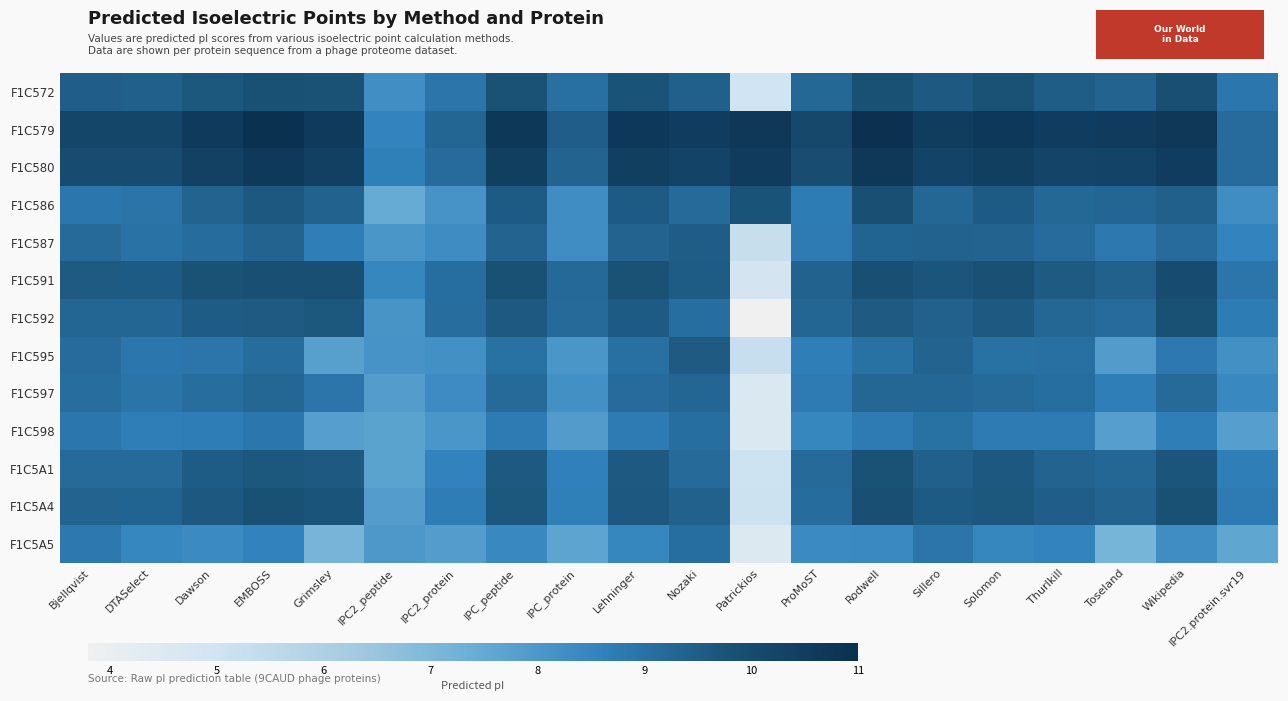

Reading left to right, list all the values displayed in this chart.

F1C572: Bjellqvist=9.5	DTASelect=9.4	Dawson=9.7	EMBOSS=9.8	Grimsley=9.8	IPC2_peptide=8.3	IPC2_protein=8.9	IPC_peptide=9.8	IPC_protein=9.0	Lehninger=9.7	Nozaki=9.4	Patrickios=5.0	ProMoST=9.2	Rodwell=9.8	Sillero=9.6	Solomon=9.8	Thurlkill=9.5	Toseland=9.4	Wikipedia=9.9	IPC2.protein.svr19=8.9
F1C579: Bjellqvist=10.2	DTASelect=10.2	Dawson=10.6	EMBOSS=10.9	Grimsley=10.6	IPC2_peptide=8.5	IPC2_protein=9.3	IPC_peptide=10.7	IPC_protein=9.5	Lehninger=10.7	Nozaki=10.5	Patrickios=10.7	ProMoST=10.1	Rodwell=11.0	Sillero=10.5	Solomon=10.7	Thurlkill=10.5	Toseland=10.6	Wikipedia=10.7	IPC2.protein.svr19=9.1
F1C580: Bjellqvist=10.0	DTASelect=10.0	Dawson=10.4	EMBOSS=10.7	Grimsley=10.4	IPC2_peptide=8.7	IPC2_protein=9.2	IPC_peptide=10.5	IPC_protein=9.3	Lehninger=10.4	Nozaki=10.3	Patrickios=10.6	ProMoST=10.0	Rodwell=10.7	Sillero=10.3	Solomon=10.5	Thurlkill=10.3	Toseland=10.3	Wikipedia=10.5	IPC2.protein.svr19=9.2
F1C586: Bjellqvist=8.9	DTASelect=8.9	Dawson=9.4	EMBOSS=9.6	Grimsley=9.4	IPC2_peptide=7.5	IPC2_protein=8.1	IPC_peptide=9.5	IPC_protein=8.3	Lehninger=9.5	Nozaki=9.2	Patrickios=9.8	ProMoST=8.7	Rodwell=9.9	Sillero=9.3	Solomon=9.5	Thurlkill=9.2	Toseland=9.3	Wikipedia=9.4	IPC2.protein.svr19=8.3
F1C587: Bjellqvist=9.2	DTASelect=9.0	Dawson=9.1	EMBOSS=9.4	Grimsley=8.7	IPC2_peptide=8.0	IPC2_protein=8.3	IPC_peptide=9.3	IPC_protein=8.3	Lehninger=9.4	Nozaki=9.5	Patrickios=5.3	ProMoST=8.8	Rodwell=9.3	Sillero=9.4	Solomon=9.4	Thurlkill=9.2	Toseland=8.8	Wikipedia=9.2	IPC2.protein.svr19=8.5
F1C591: Bjellqvist=9.6	DTASelect=9.5	Dawson=9.8	EMBOSS=9.9	Grimsley=9.9	IPC2_peptide=8.4	IPC2_protein=9.1	IPC_peptide=9.8	IPC_protein=9.2	Lehninger=9.8	Nozaki=9.5	Patrickios=4.8	ProMoST=9.4	Rodwell=9.9	Sillero=9.7	Solomon=9.8	Thurlkill=9.6	Toseland=9.4	Wikipedia=10.0	IPC2.protein.svr19=8.9
F1C592: Bjellqvist=9.3	DTASelect=9.3	Dawson=9.5	EMBOSS=9.6	Grimsley=9.7	IPC2_peptide=8.1	IPC2_protein=9.1	IPC_peptide=9.6	IPC_protein=9.2	Lehninger=9.6	Nozaki=9.1	Patrickios=3.8	ProMoST=9.3	Rodwell=9.6	Sillero=9.4	Solomon=9.6	Thurlkill=9.3	Toseland=9.2	Wikipedia=9.8	IPC2.protein.svr19=8.7
F1C595: Bjellqvist=9.2	DTASelect=8.9	Dawson=8.9	EMBOSS=9.1	Grimsley=7.8	IPC2_peptide=8.1	IPC2_protein=8.2	IPC_peptide=9.0	IPC_protein=8.0	Lehninger=9.0	Nozaki=9.6	Patrickios=5.3	ProMoST=8.7	Rodwell=9.0	Sillero=9.3	Solomon=9.0	Thurlkill=9.0	Toseland=7.9	Wikipedia=8.8	IPC2.protein.svr19=8.2
F1C597: Bjellqvist=9.1	DTASelect=8.9	Dawson=9.1	EMBOSS=9.3	Grimsley=8.9	IPC2_peptide=7.9	IPC2_protein=8.3	IPC_peptide=9.2	IPC_protein=8.2	Lehninger=9.2	Nozaki=9.3	Patrickios=4.6	ProMoST=8.8	Rodwell=9.3	Sillero=9.3	Solomon=9.2	Thurlkill=9.1	Toseland=8.7	Wikipedia=9.2	IPC2.protein.svr19=8.4
F1C598: Bjellqvist=8.9	DTASelect=8.7	Dawson=8.7	EMBOSS=8.9	Grimsley=7.8	IPC2_peptide=7.7	IPC2_protein=8.0	IPC_peptide=8.8	IPC_protein=7.9	Lehninger=8.8	Nozaki=9.1	Patrickios=4.6	ProMoST=8.5	Rodwell=8.8	Sillero=9.0	Solomon=8.8	Thurlkill=8.8	Toseland=7.8	Wikipedia=8.7	IPC2.protein.svr19=7.8
F1C5A1: Bjellqvist=9.2	DTASelect=9.2	Dawson=9.5	EMBOSS=9.7	Grimsley=9.6	IPC2_peptide=7.7	IPC2_protein=8.6	IPC_peptide=9.6	IPC_protein=8.6	Lehninger=9.6	Nozaki=9.2	Patrickios=5.0	ProMoST=9.2	Rodwell=9.8	Sillero=9.4	Solomon=9.6	Thurlkill=9.3	Toseland=9.3	Wikipedia=9.7	IPC2.protein.svr19=8.7
F1C5A4: Bjellqvist=9.3	DTASelect=9.3	Dawson=9.6	EMBOSS=9.8	Grimsley=9.7	IPC2_peptide=7.9	IPC2_protein=8.7	IPC_peptide=9.7	IPC_protein=8.6	Lehninger=9.6	Nozaki=9.4	Patrickios=5.1	ProMoST=9.1	Rodwell=9.9	Sillero=9.6	Solomon=9.7	Thurlkill=9.5	Toseland=9.4	Wikipedia=9.8	IPC2.protein.svr19=8.8
F1C5A5: Bjellqvist=8.8	DTASelect=8.5	Dawson=8.4	EMBOSS=8.6	Grimsley=7.1	IPC2_peptide=8.0	IPC2_protein=7.9	IPC_peptide=8.4	IPC_protein=7.7	Lehninger=8.5	Nozaki=9.1	Patrickios=4.5	ProMoST=8.4	Rodwell=8.4	Sillero=8.9	Solomon=8.4	Thurlkill=8.6	Toseland=7.2	Wikipedia=8.3	IPC2.protein.svr19=7.6